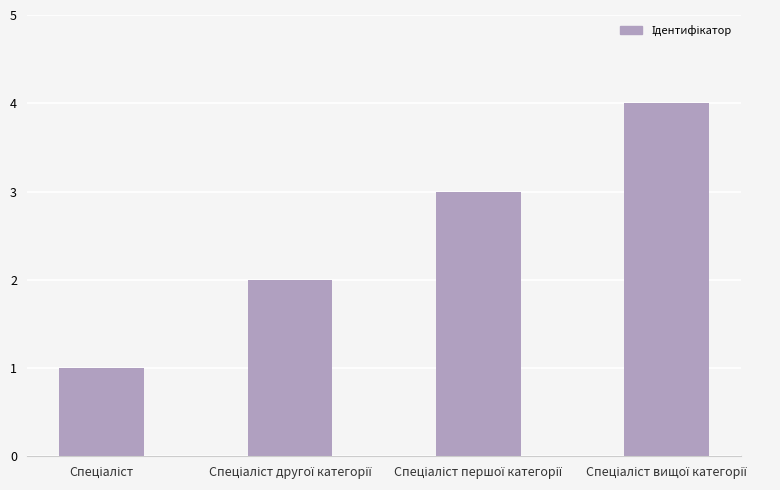

What is the sum of all values?

10